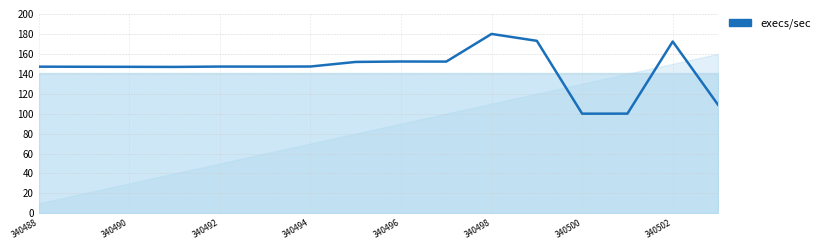

What value does the data have at 340498?

180.0